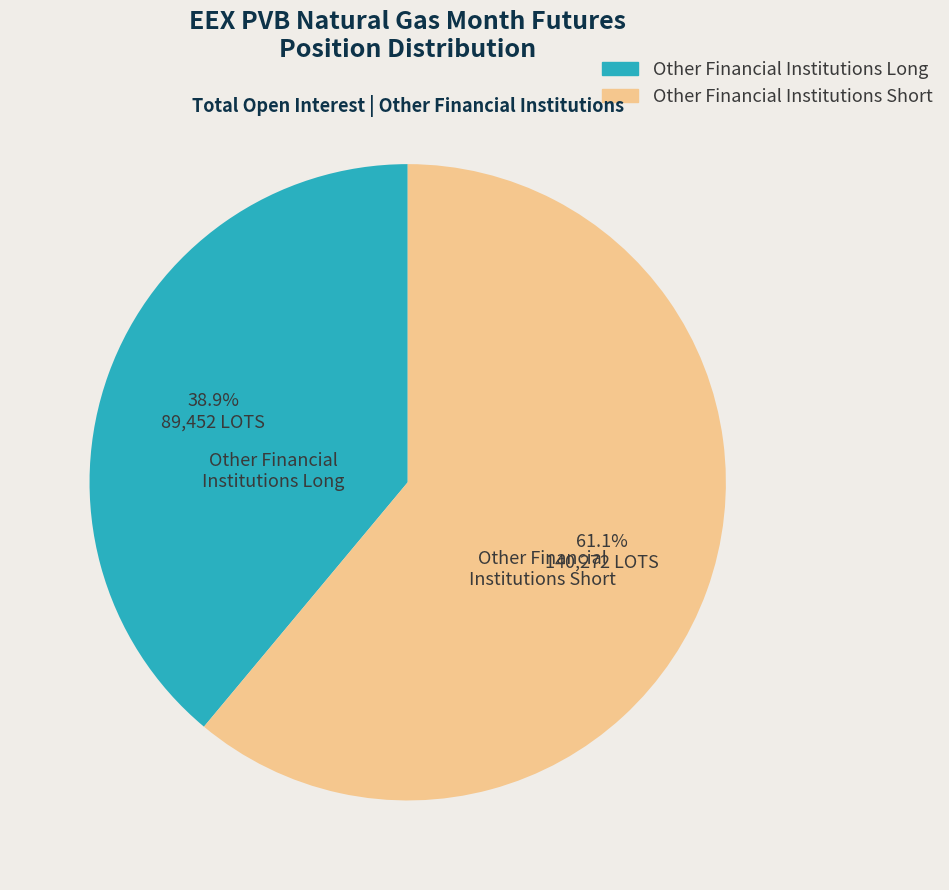

Which category has the biggest portion of the pie?

Other Financial Institutions Short